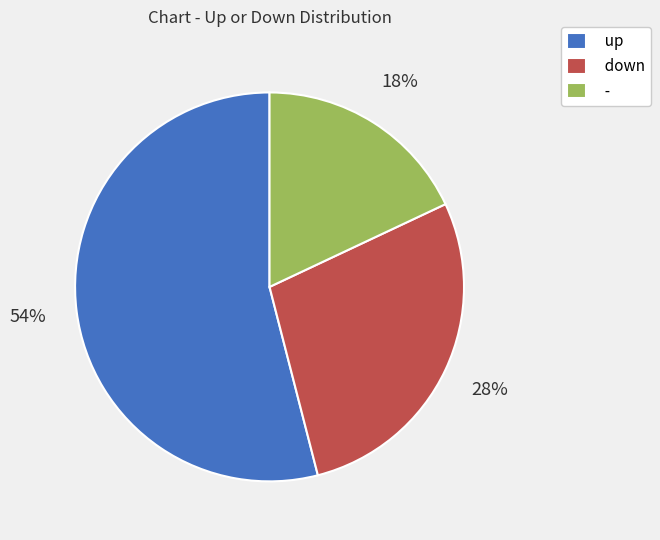

True or false: up accounts for 54% of the total.

True